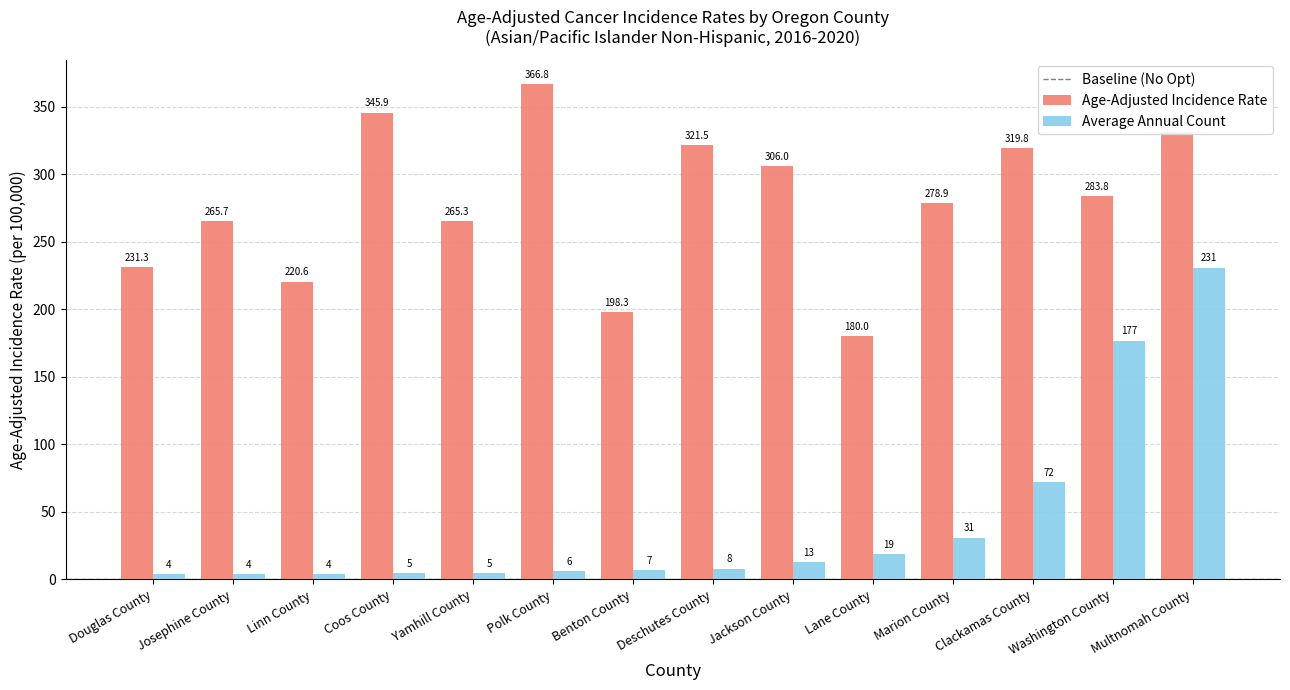

Is the value of Age-Adjusted Incidence Rate at Clackamas County greater than the value of Average Annual Count at Washington County?

Yes